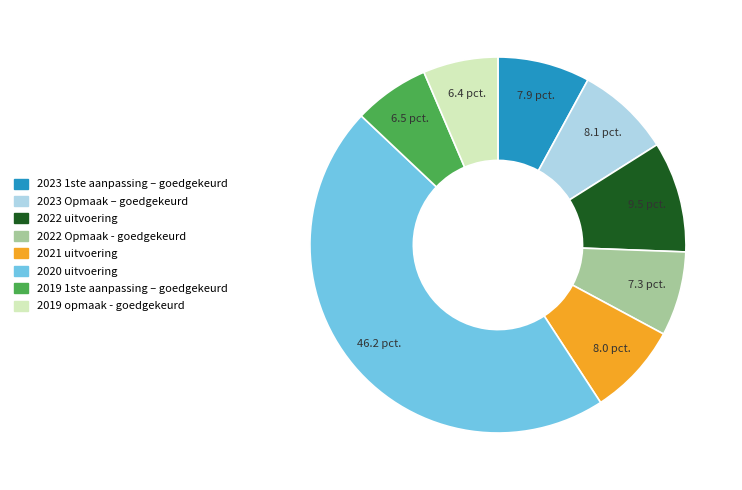

Combined, do 2022 Opmaak - goedgekeurd and 2023 1ste aanpassing – goedgekeurd account for over 50%?

No